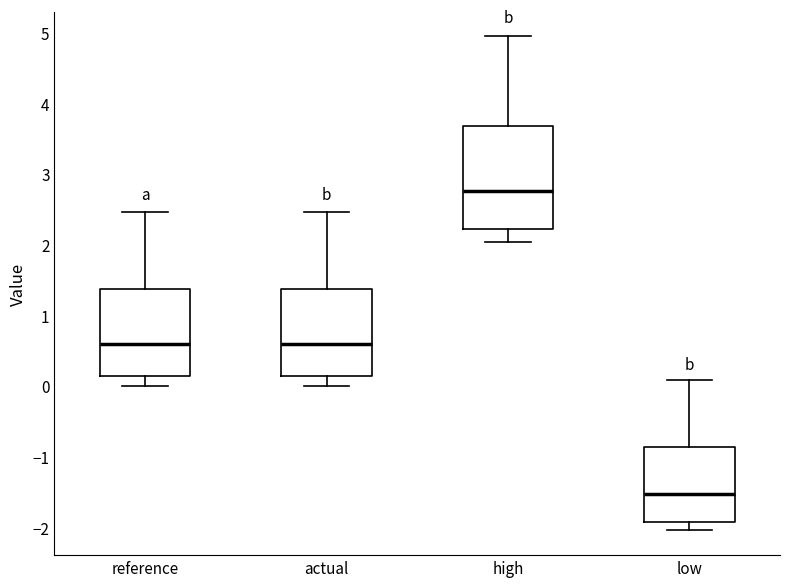

Reading left to right, transcribe this box plot: for each box, give where its median line is, the range the box spans, and where its two whiskers end, as read against the y-axis. The values are not printed on the chart, so give them approximately, as read against the axis.

reference: median 0.6, box 0.1 to 1.4, whiskers 0.0 to 2.5
actual: median 0.6, box 0.1 to 1.4, whiskers 0.0 to 2.5
high: median 2.8, box 2.2 to 3.7, whiskers 2.0 to 4.9
low: median -1.5, box -1.9 to -0.9, whiskers -2.0 to 0.1